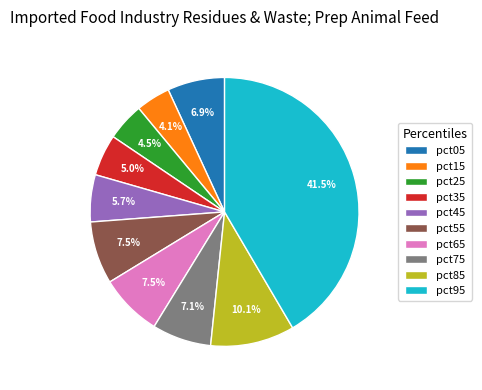

What percentage is the pct45 slice, to the nearest percent?

6%